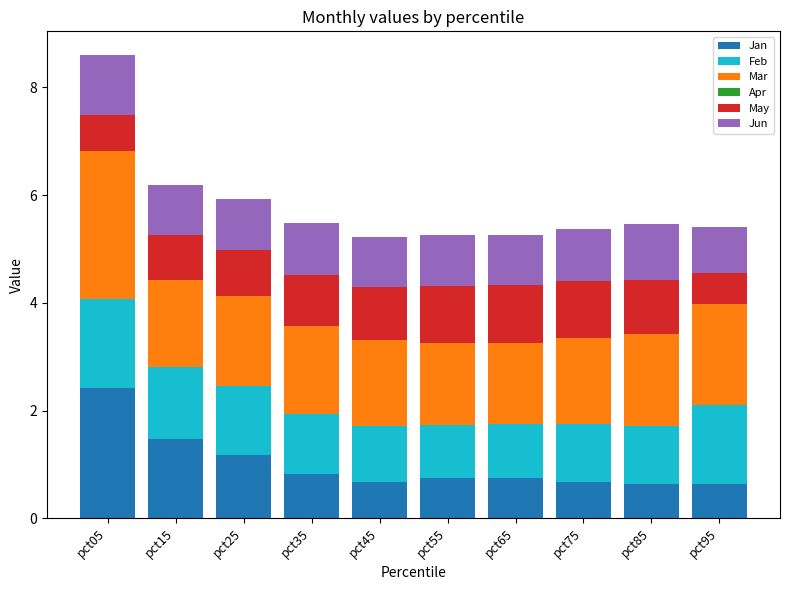

What is the difference between the Jan values at pct65 and pct05?

1.7